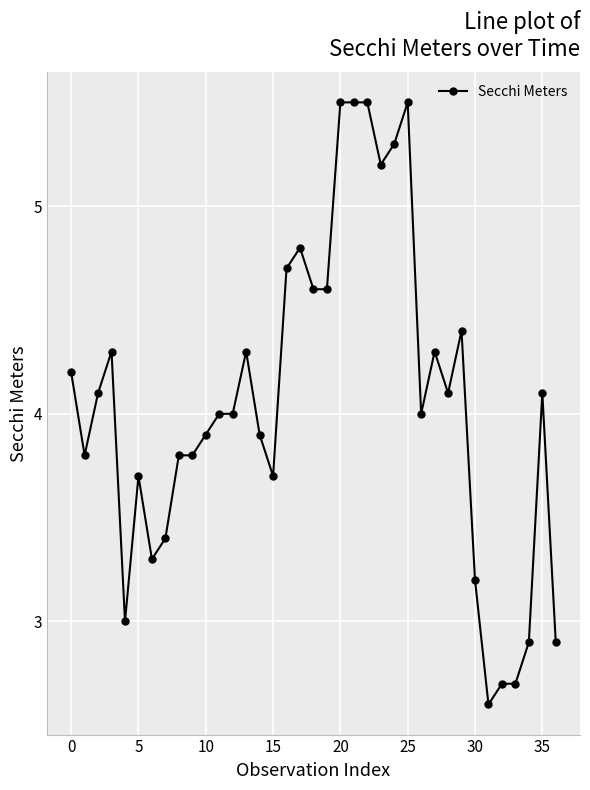

What is the minimum value shown in the chart?

2.6